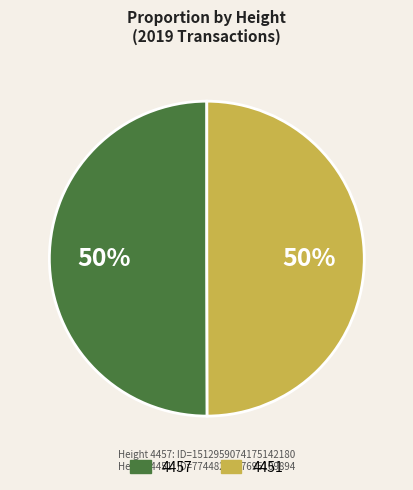

How many slices are in this pie chart?

2